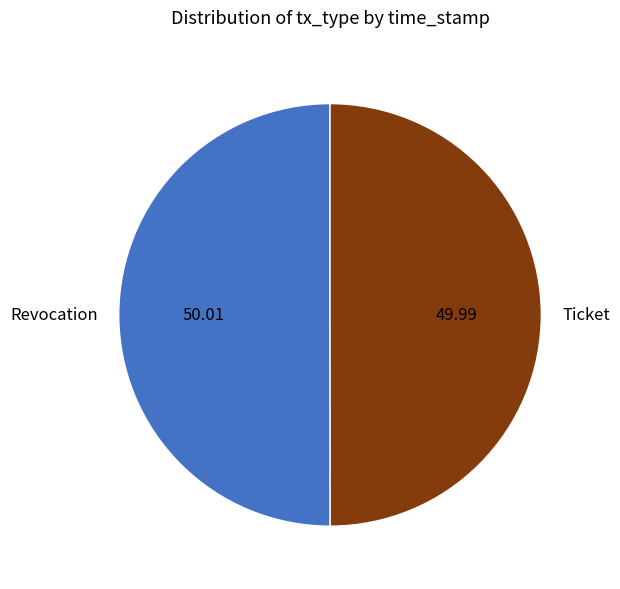

How many segments does this pie chart have?

2